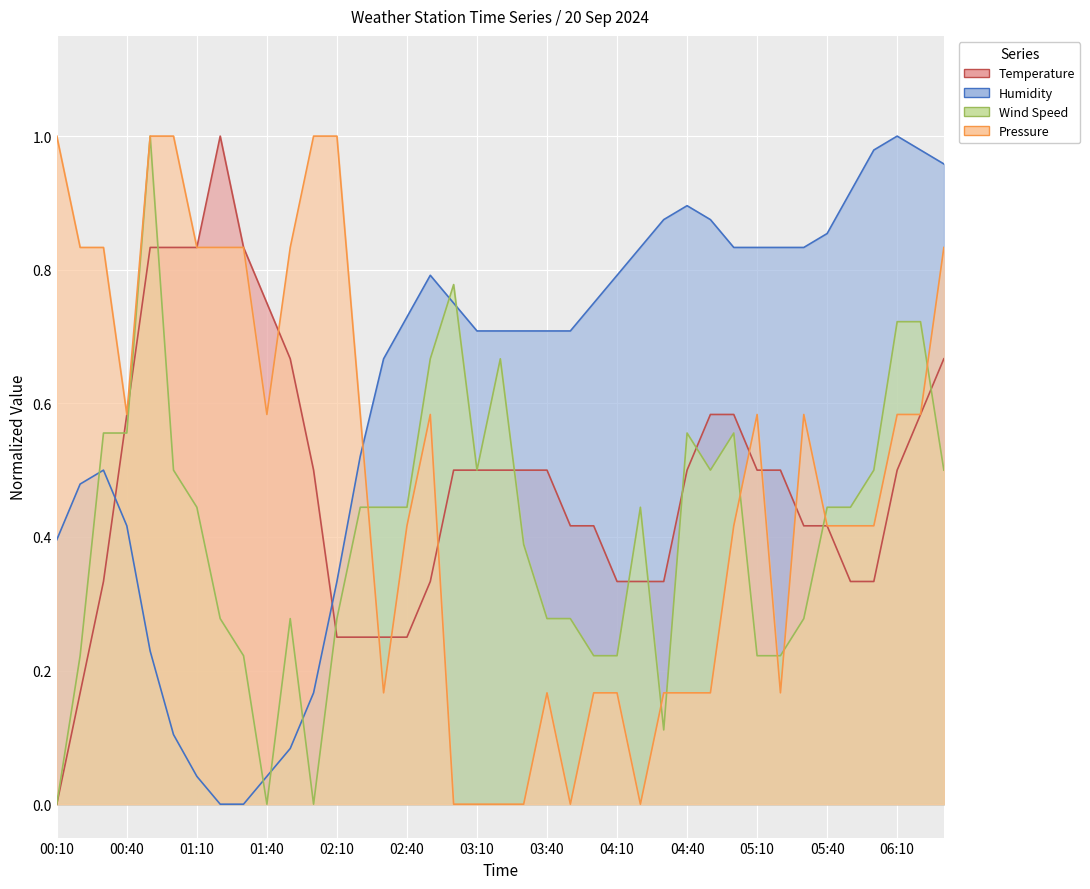

Between which two adjacent categories do Humidity and Pressure first intersect?

02:20 and 02:30